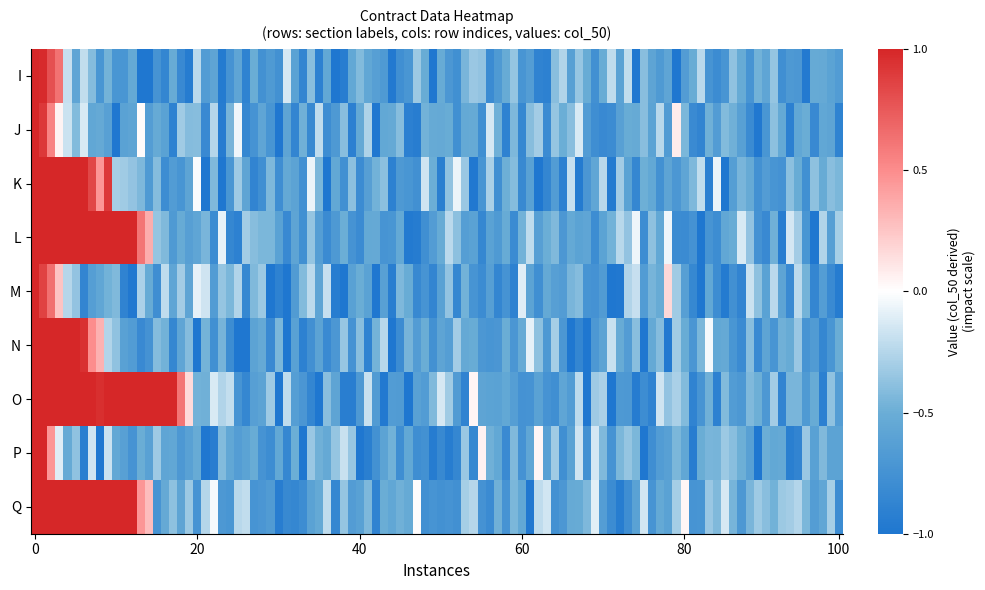

At which category is the sum across all series the highest?

1